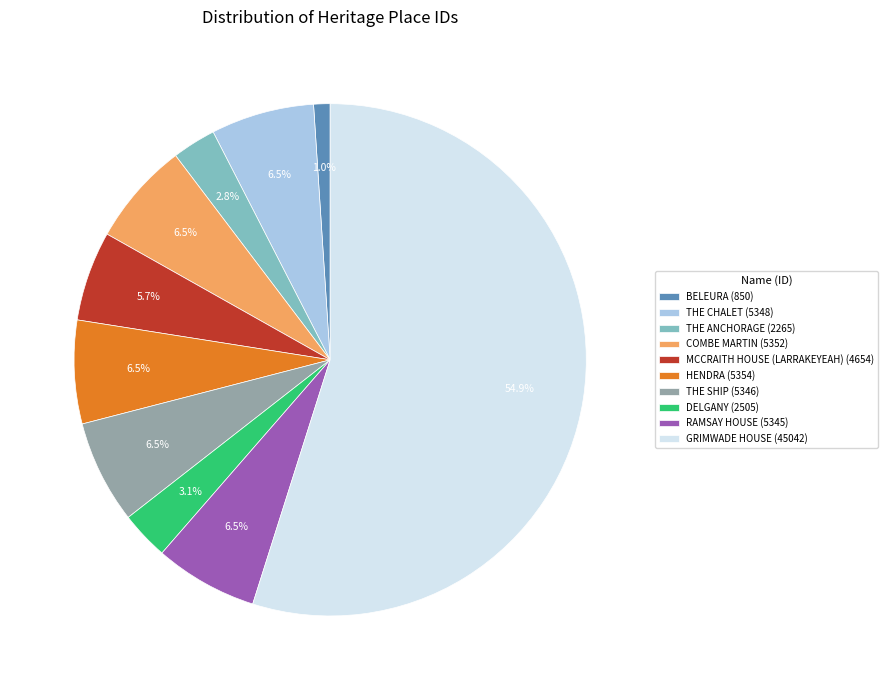

How many segments does this pie chart have?

10